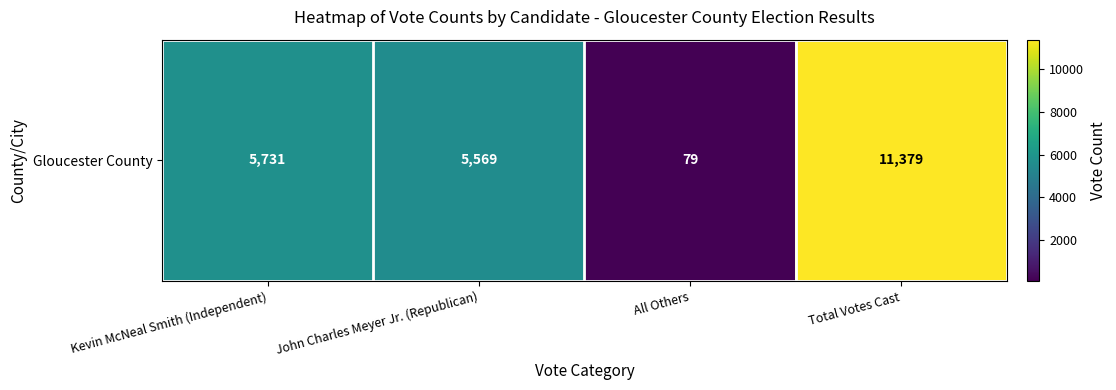

Which category has the highest value across all series?

Total Votes Cast